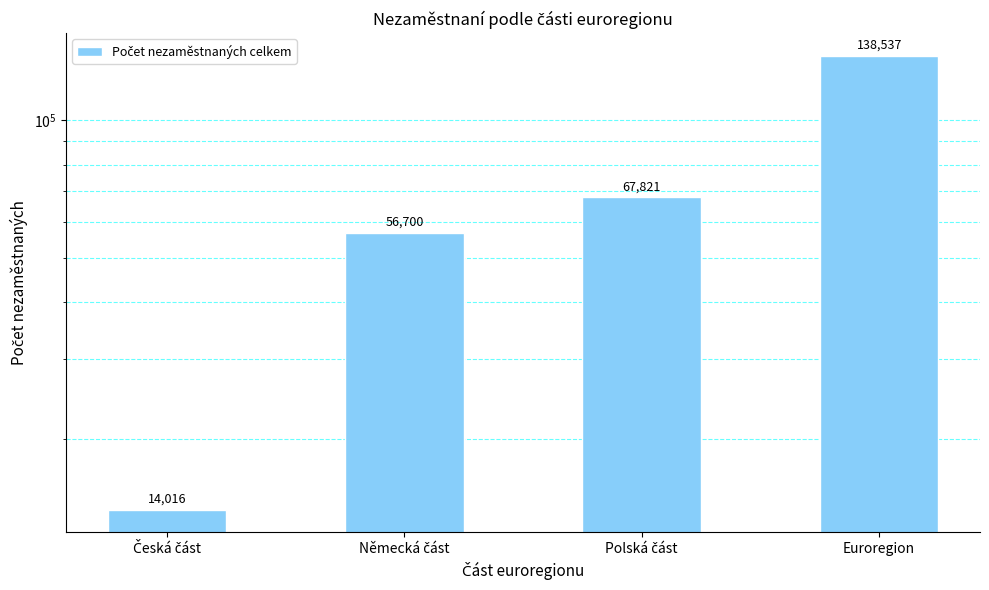

What is the ratio of the value at Německá část to the value at Česká část?

4.0